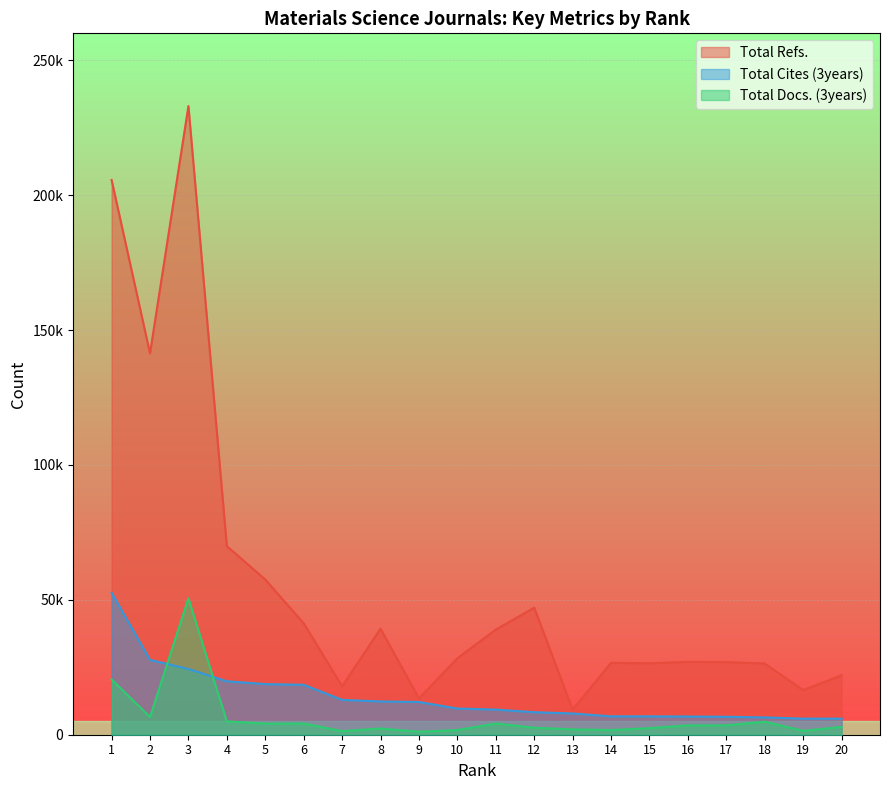

List the series in order of their overall mean, lowest first.

Total Docs. (3years), Total Cites (3years), Total Refs.